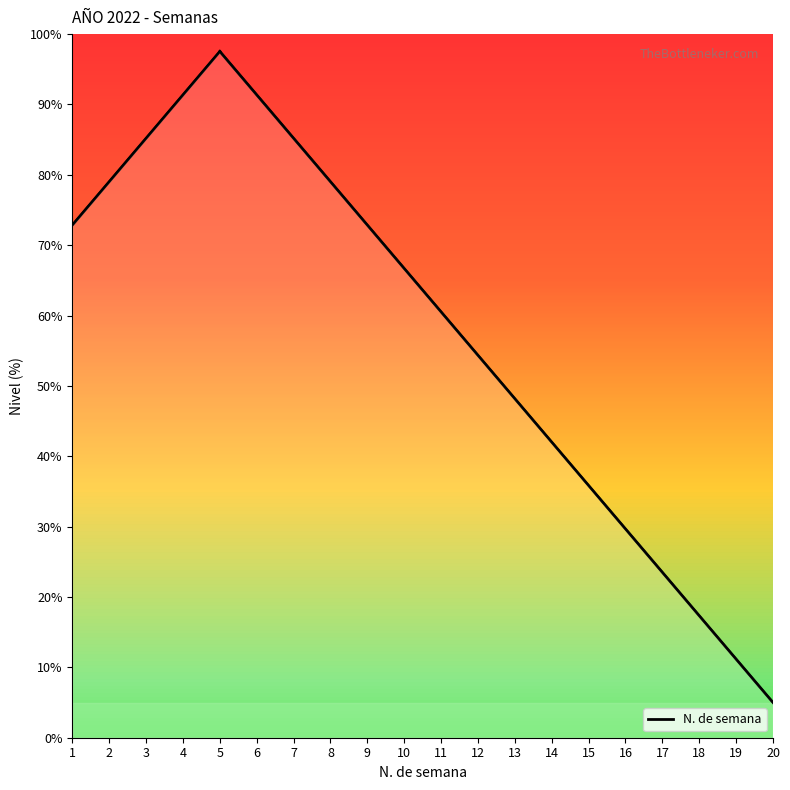

How many distinct data groups are displayed?

1